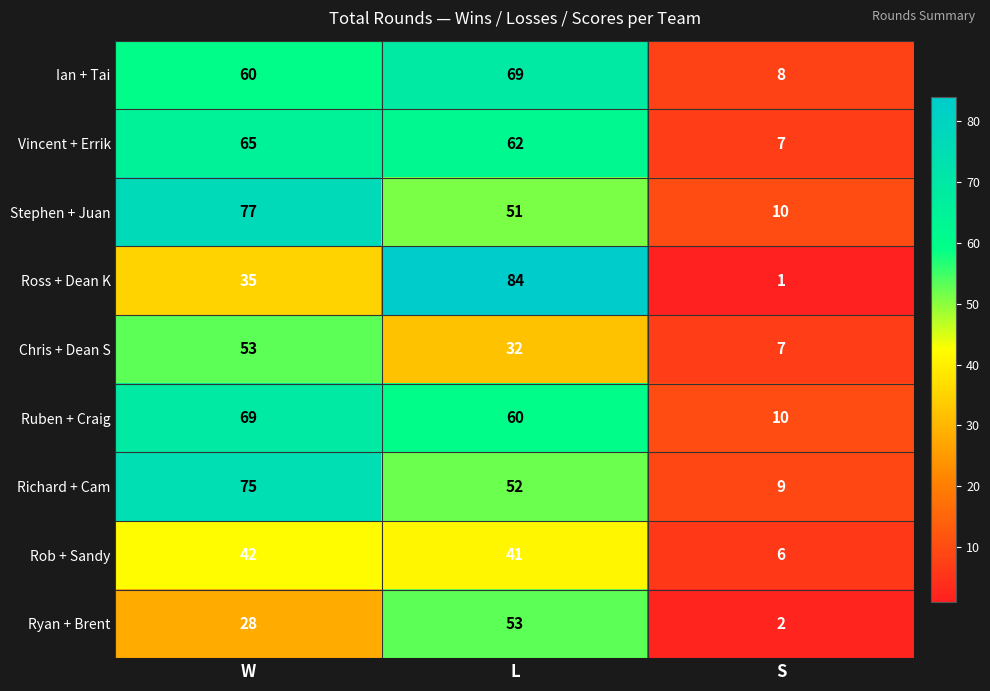

Reading left to right, list all the values displayed in this chart.

Ian + Tai: W=60	L=69	S=8
Vincent + Errik: W=65	L=62	S=7
Stephen + Juan: W=77	L=51	S=10
Ross + Dean K: W=35	L=84	S=1
Chris + Dean S: W=53	L=32	S=7
Ruben + Craig: W=69	L=60	S=10
Richard + Cam: W=75	L=52	S=9
Rob + Sandy: W=42	L=41	S=6
Ryan + Brent: W=28	L=53	S=2